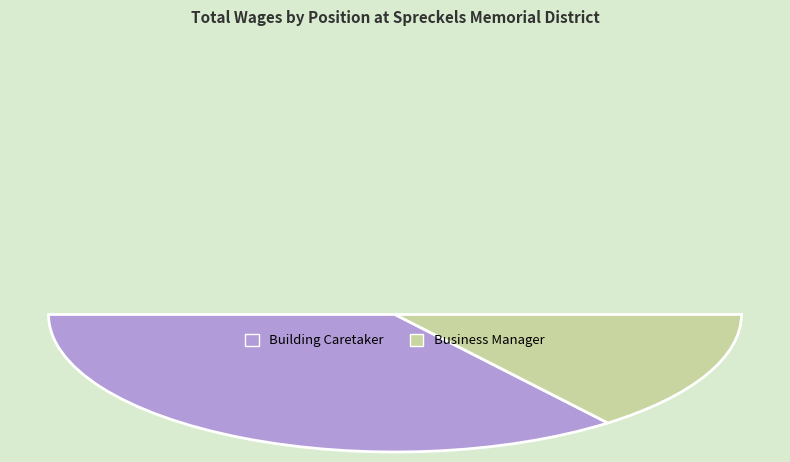

What is the change in value from Building Caretaker to Business Manager?

-25020